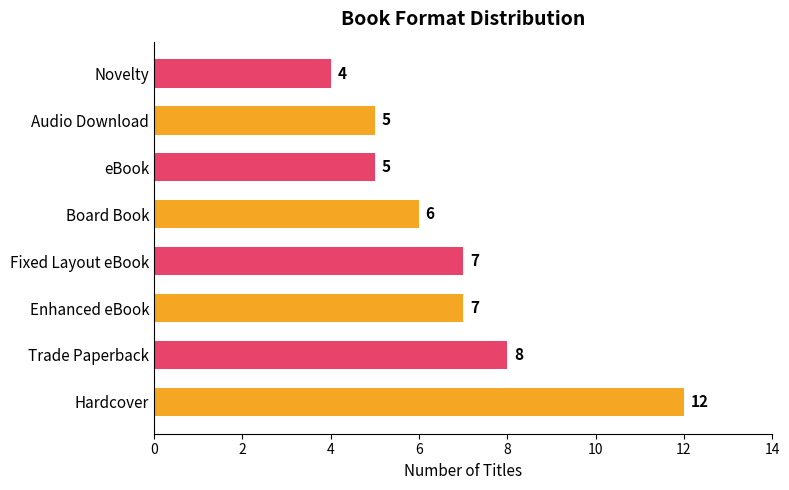

Is it true that the value at Enhanced eBook is 3?

False